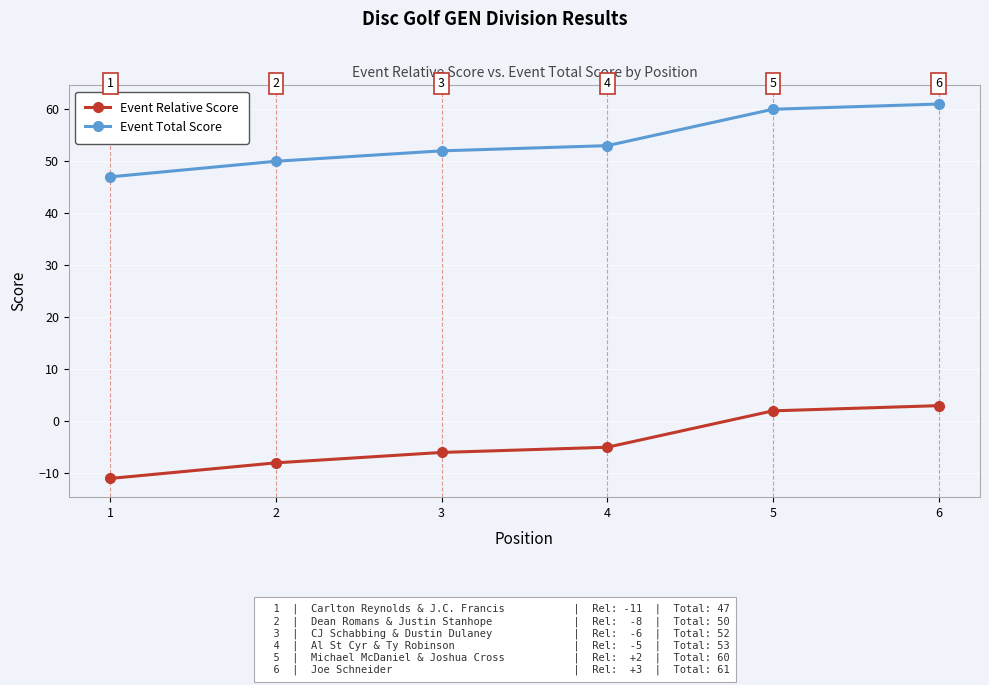

What is the total value across all series at 5?

62